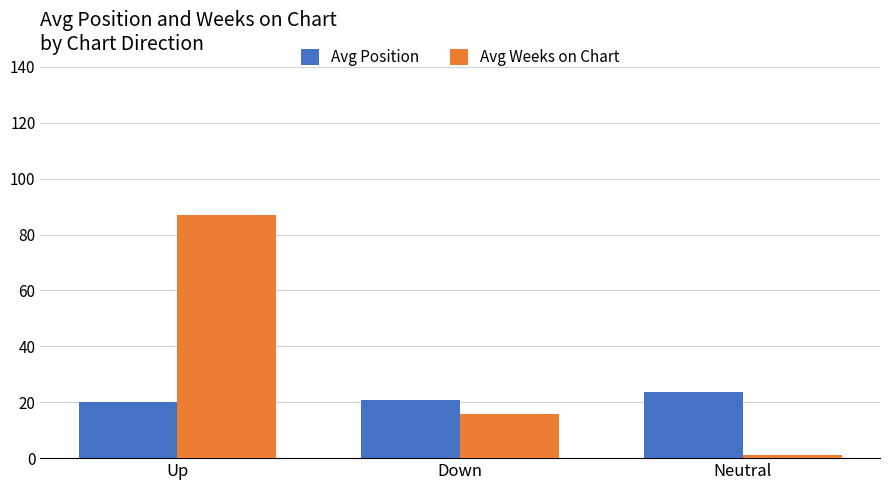

List the series in order of their overall mean, lowest first.

Avg Position, Avg Weeks on Chart